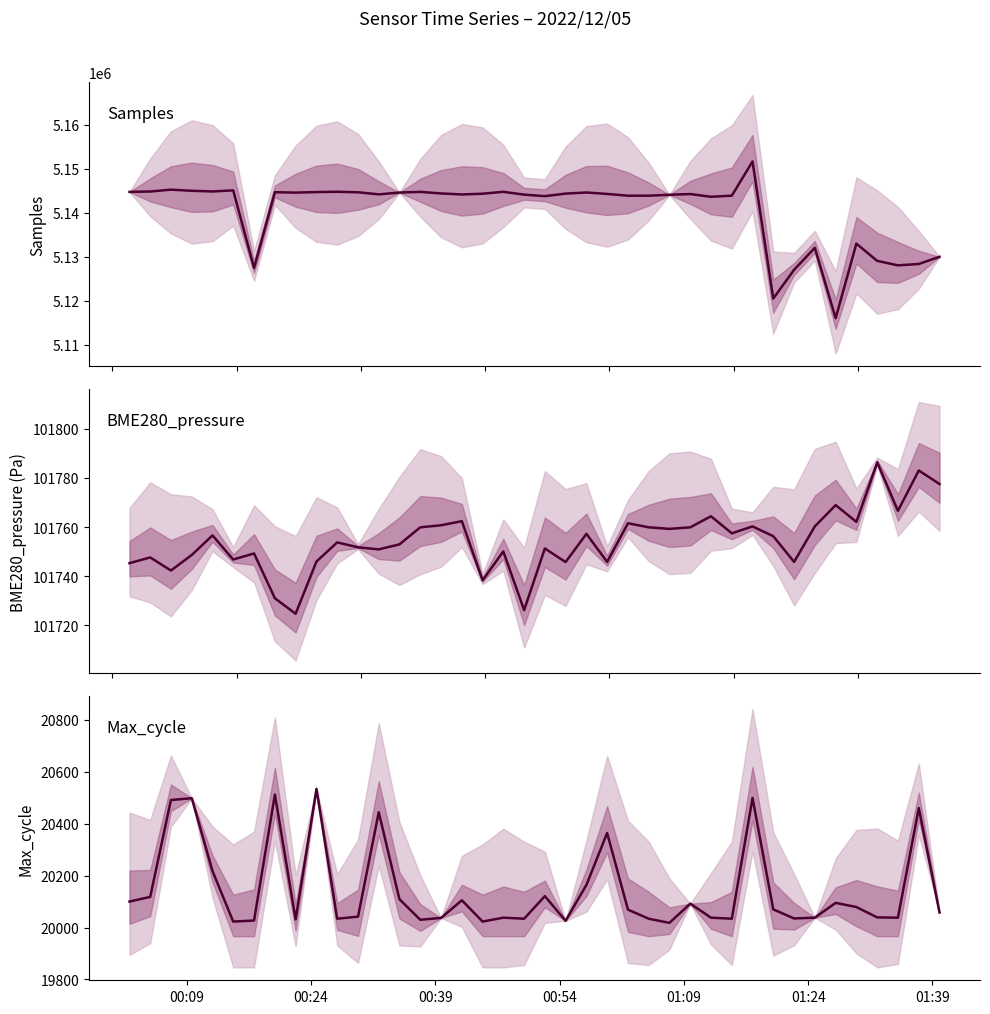

What is the value of the Samples point at the 33rd from the left?

5127025.0